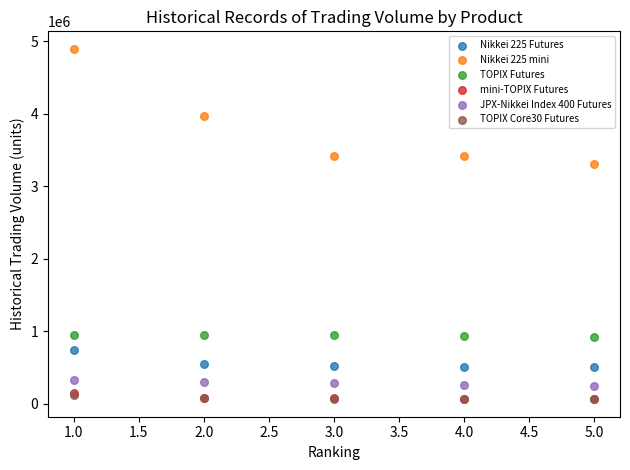

Which series reaches the maximum Y coordinate?

Nikkei 225 mini